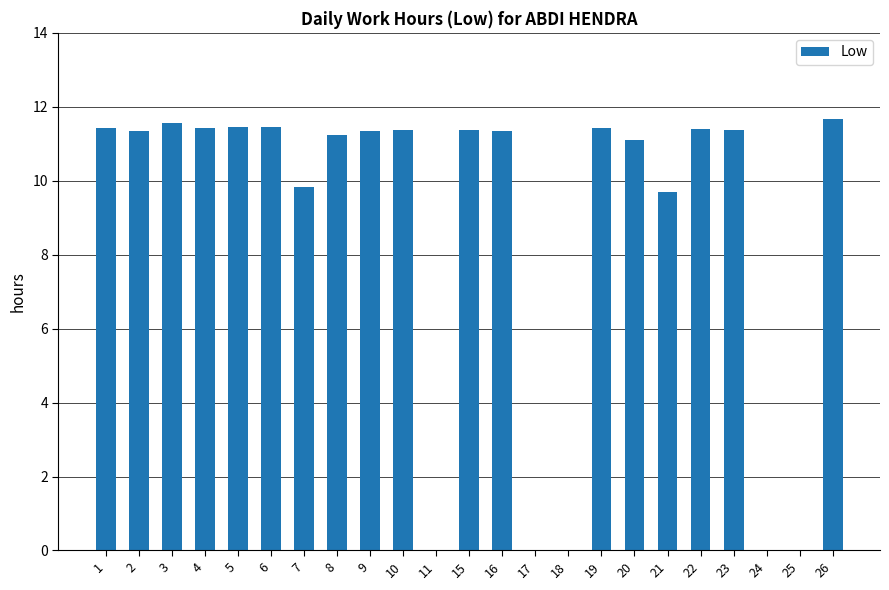

Which has a higher value, 7 or 3?

3